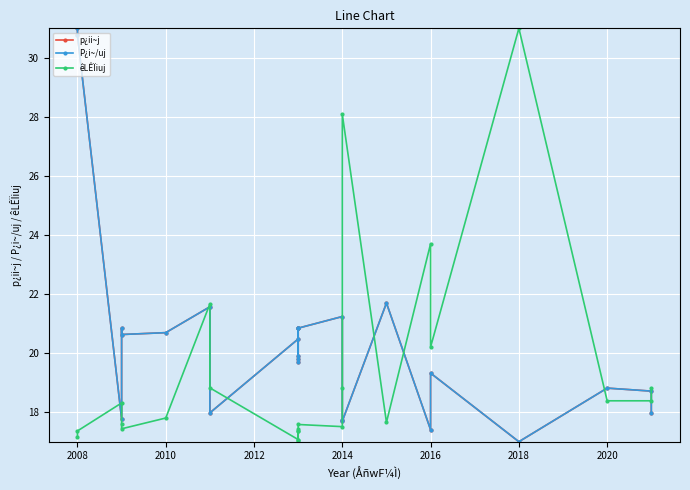

What is the lowest value of the êLÊÏiuj series?

17.0